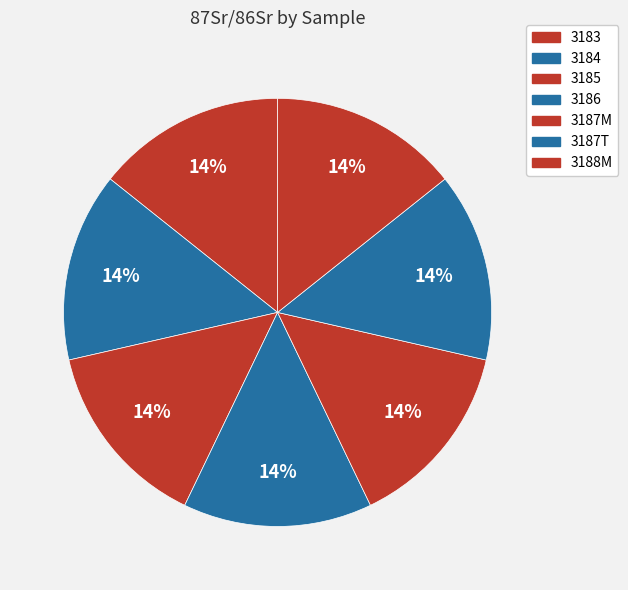

To the nearest percent, what is the average slice percentage?

14%